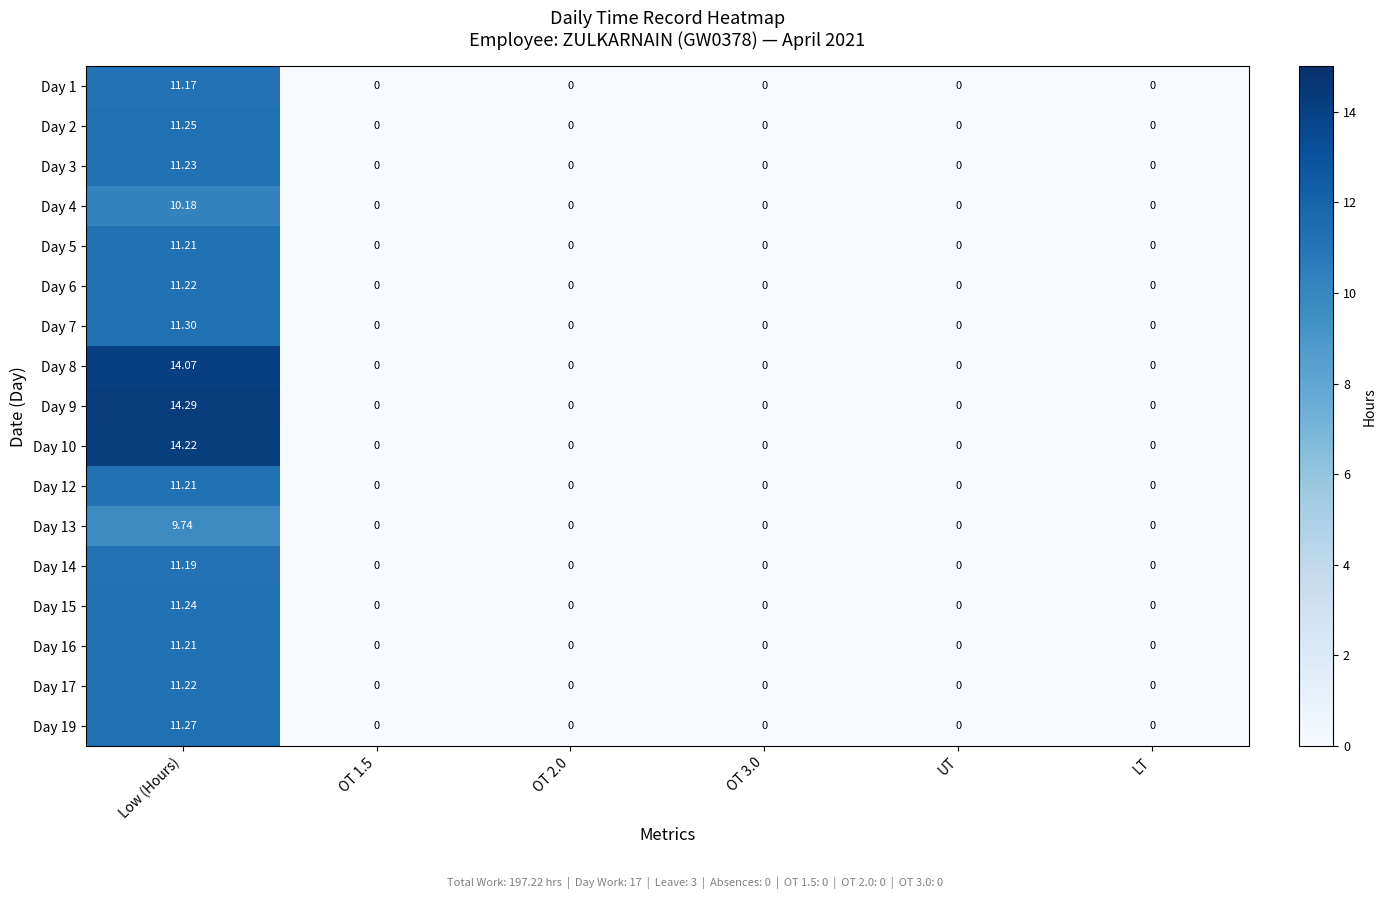

Which category has the highest value in the Day 7 series?

Low (Hours)